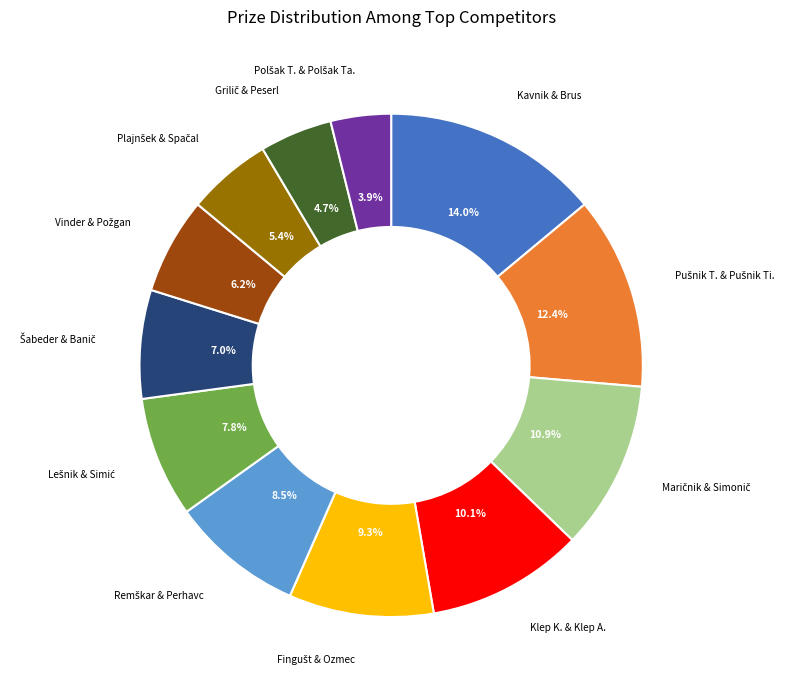

What is the largest slice in the pie chart?

Kavnik & Brus